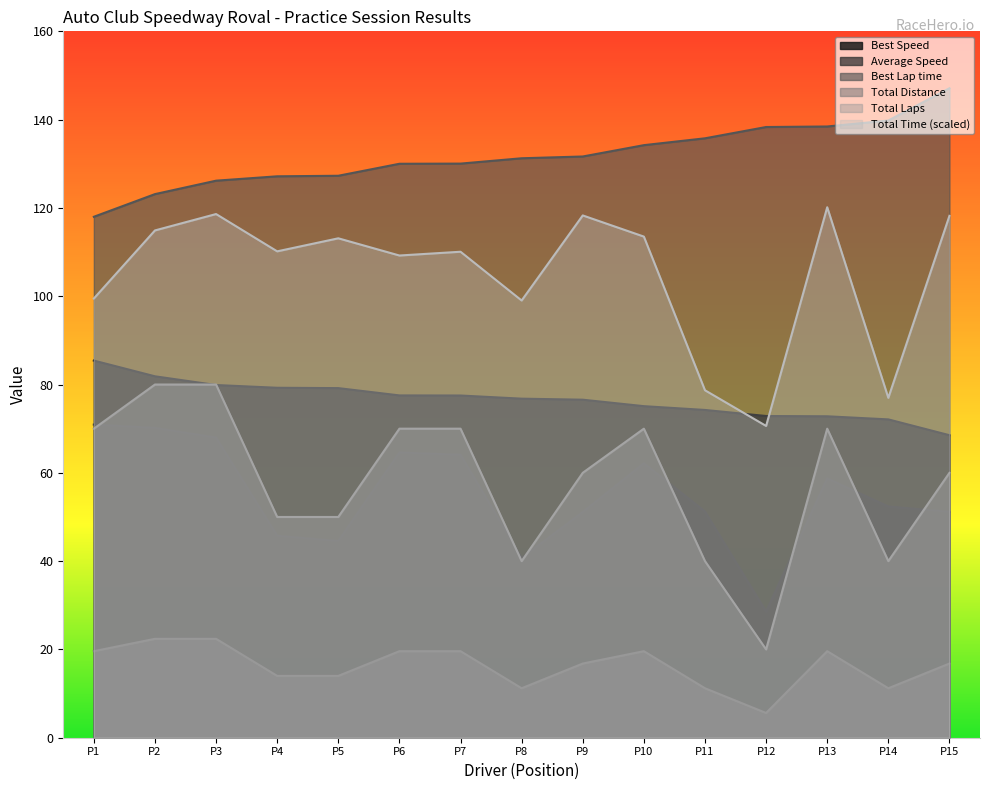

What is the approximate value of Total Distance at P3?

22.4